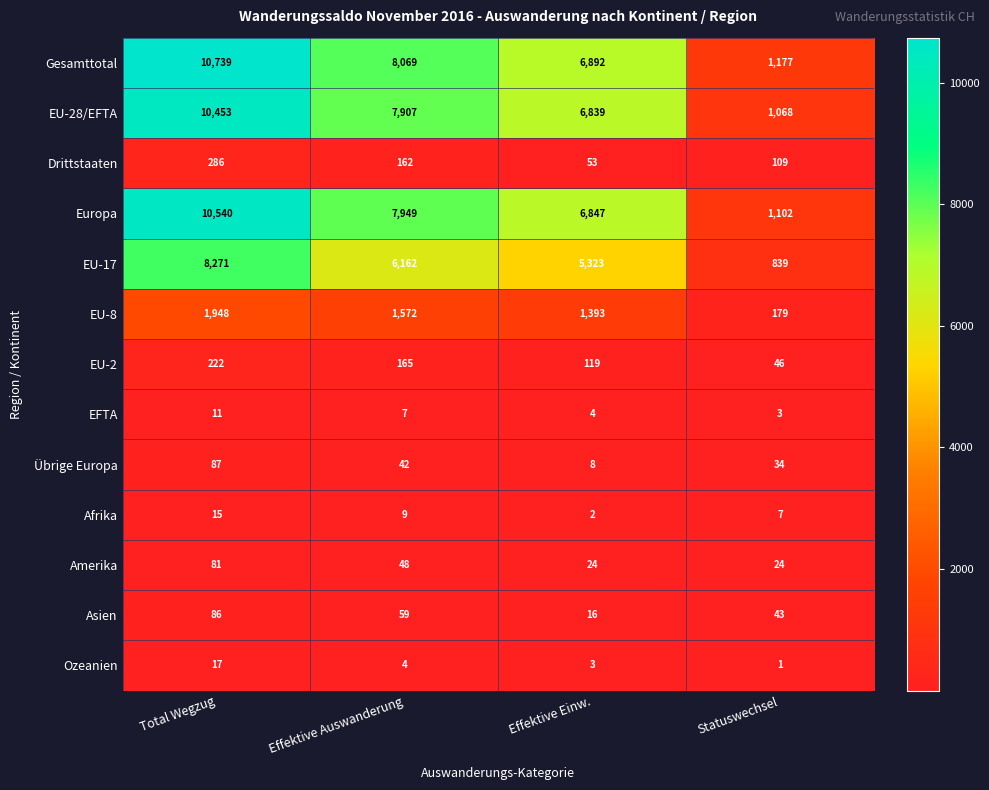

What is the spread (max minus min) of values at Statuswechsel?

1176